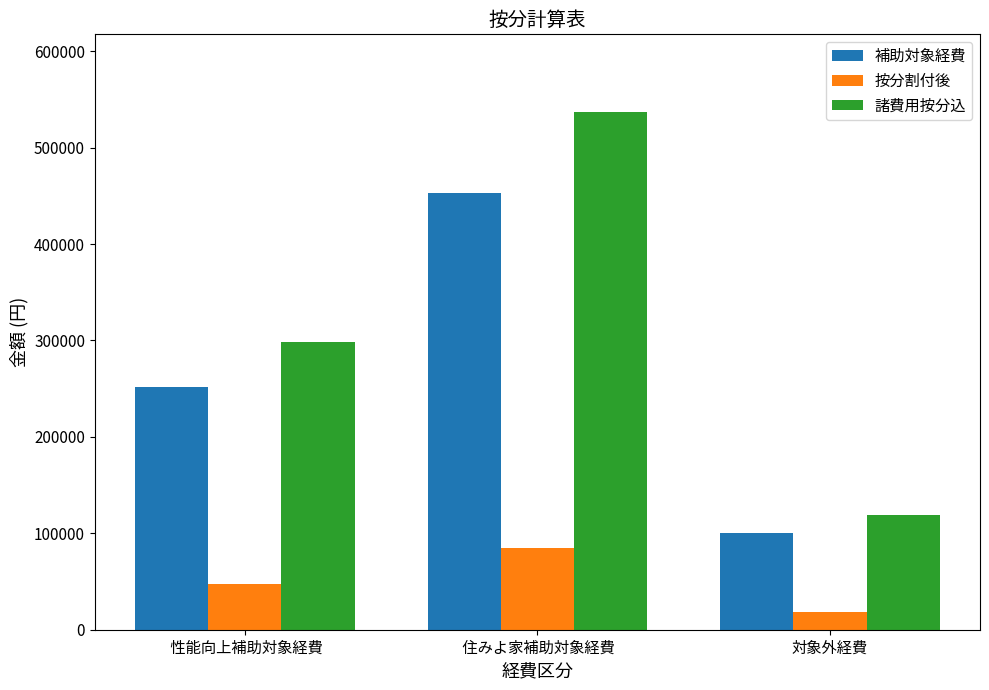

At which label is 諸費用按分込 closest to 327810?

 性能向上補助対象経費